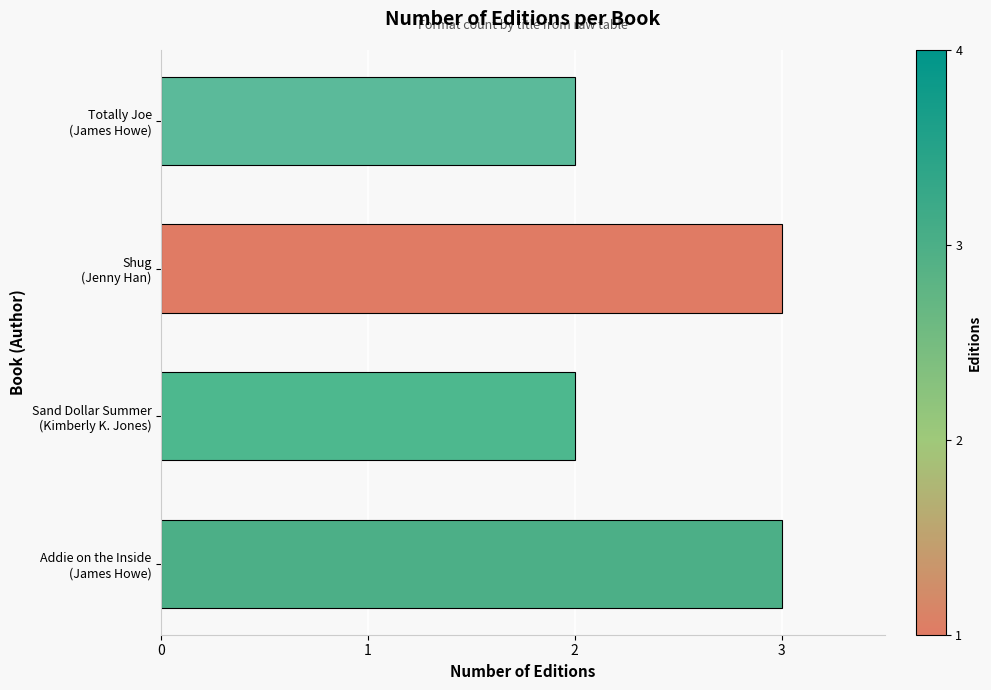

What is the sum of all values?

10